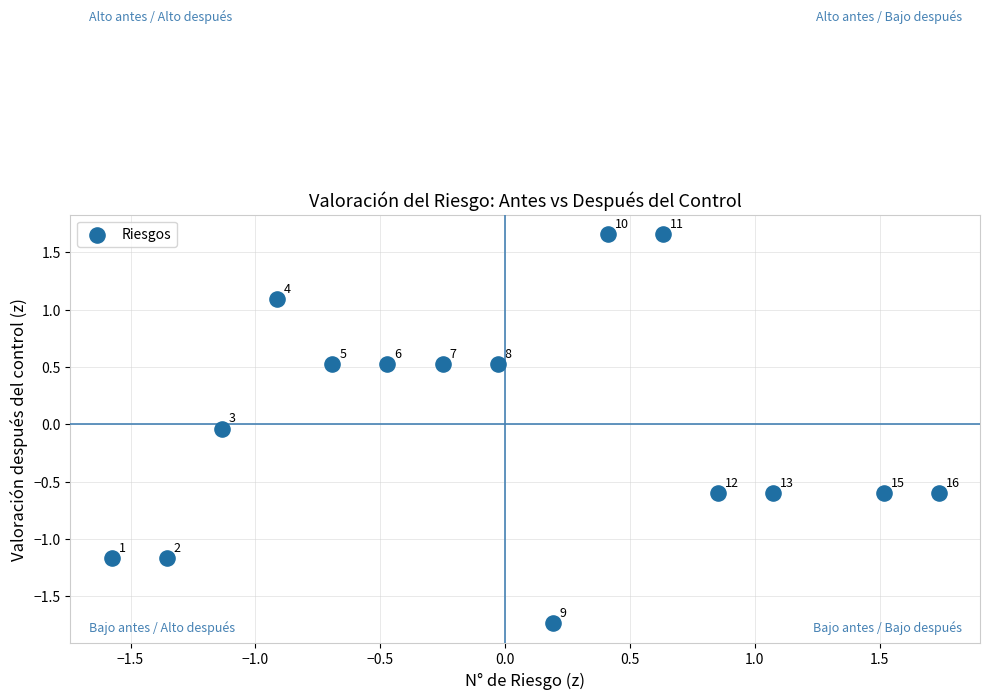

What is the range of X values (max minus min)?

3.3